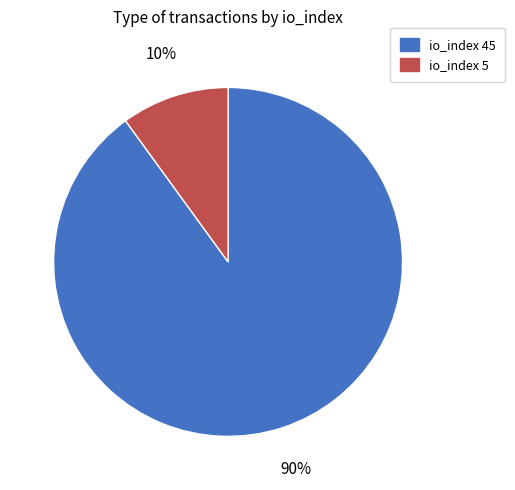

To the nearest percent, what portion does io_index 5 represent?

10%